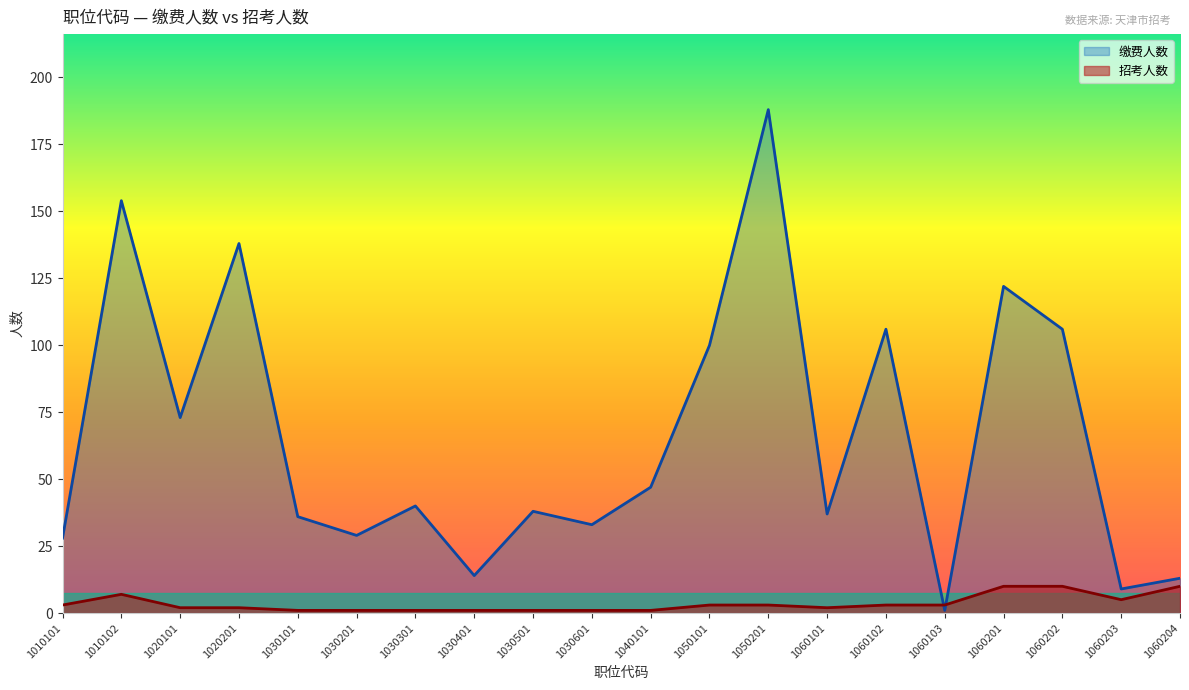

How many categories are shown in the chart?

20